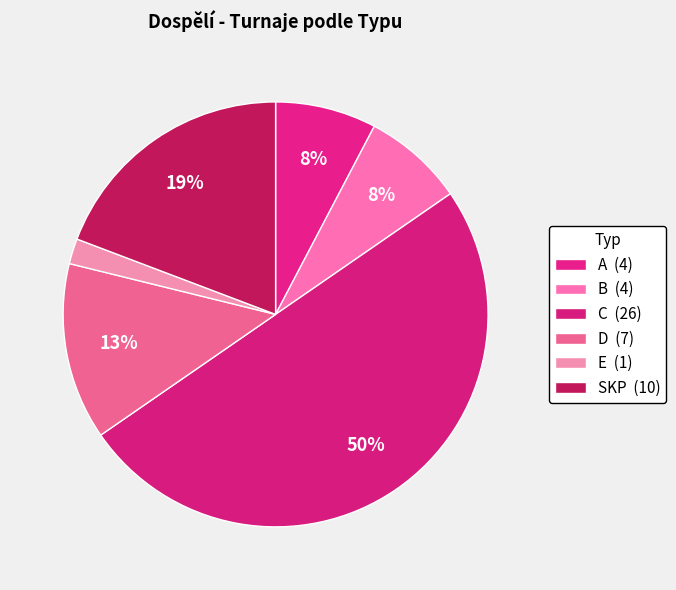

The E slice represents 12% of the pie. True or false?

False